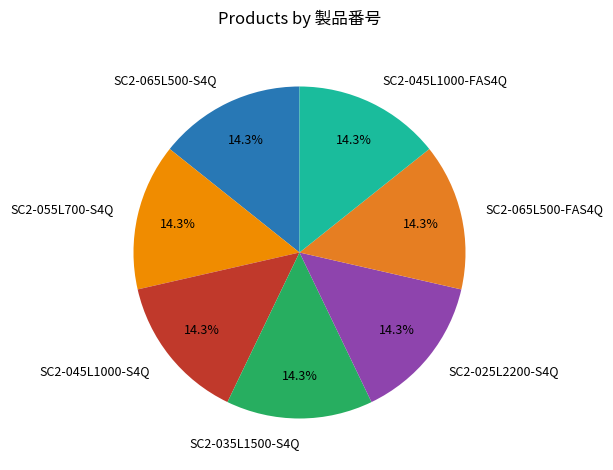

Does SC2-045L1000-S4Q account for over 50% of the chart?

No